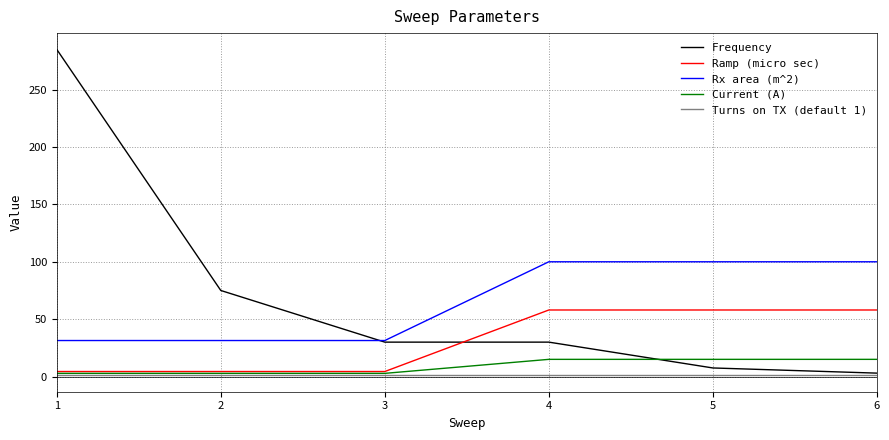

Rank the series by their maximum value, from highest to lowest.

Frequency, Rx area (m^2), Ramp (micro sec), Current (A), Turns on TX (default 1)